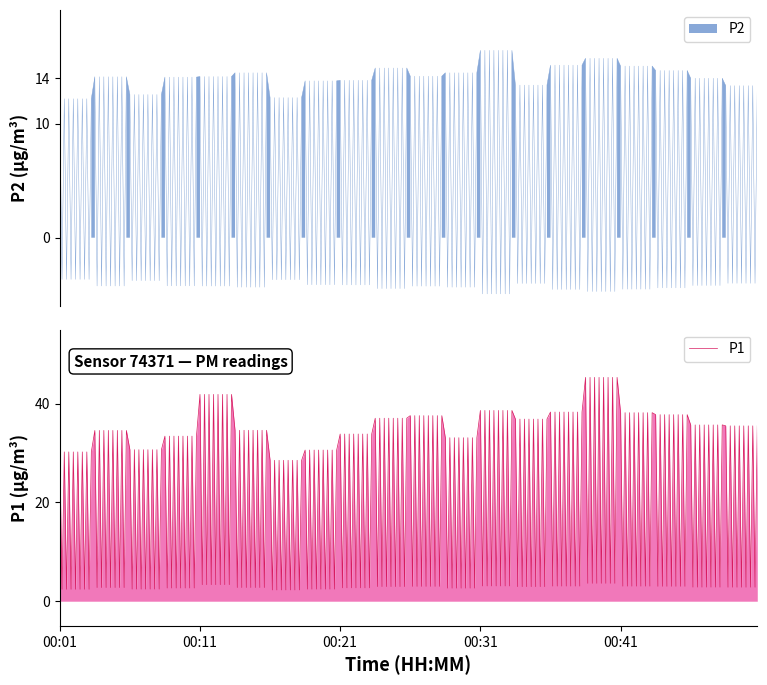

Which series has the widest spread of values?

P1